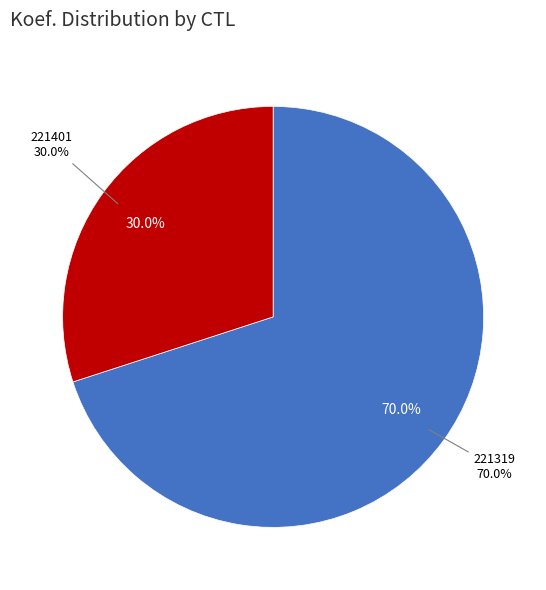

Which has a higher value, 221319 or 221401?

221319